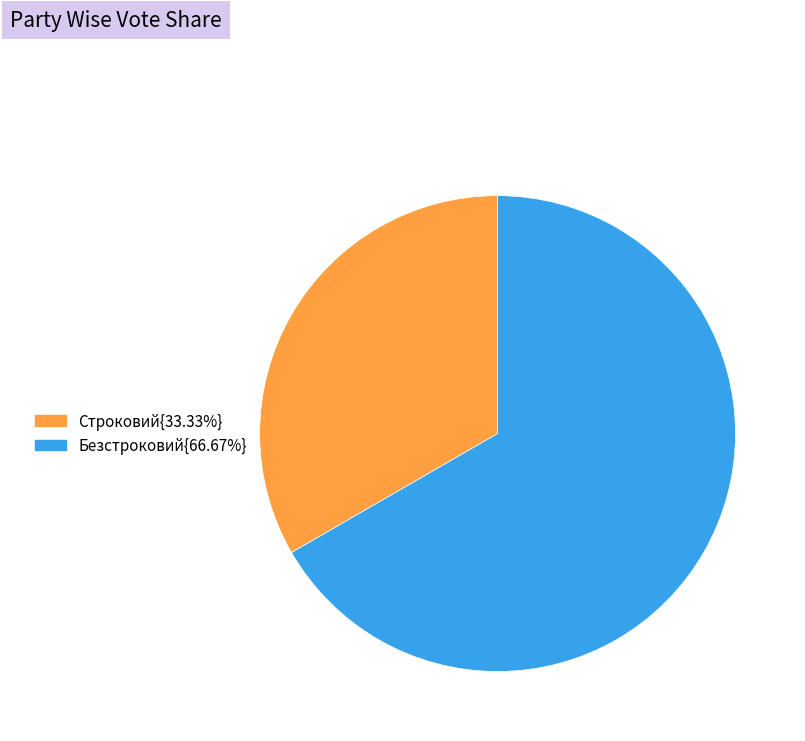

What is the ratio of the value at Безстроковий{66.67%} to the value at Строковий{33.33%}?

2.0